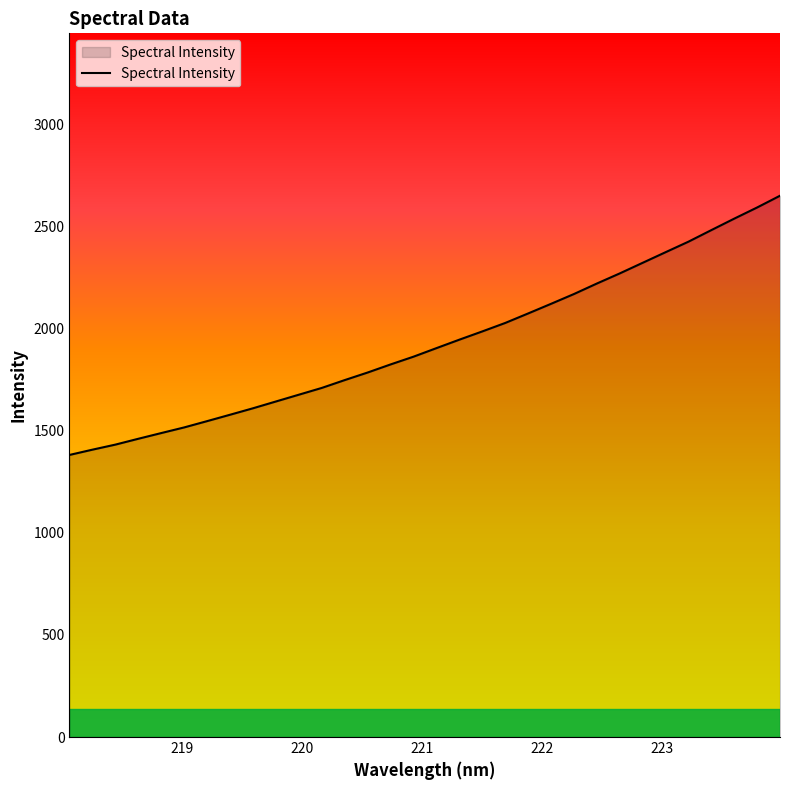

True or false: the data has more than 1 interior local peaks.

False